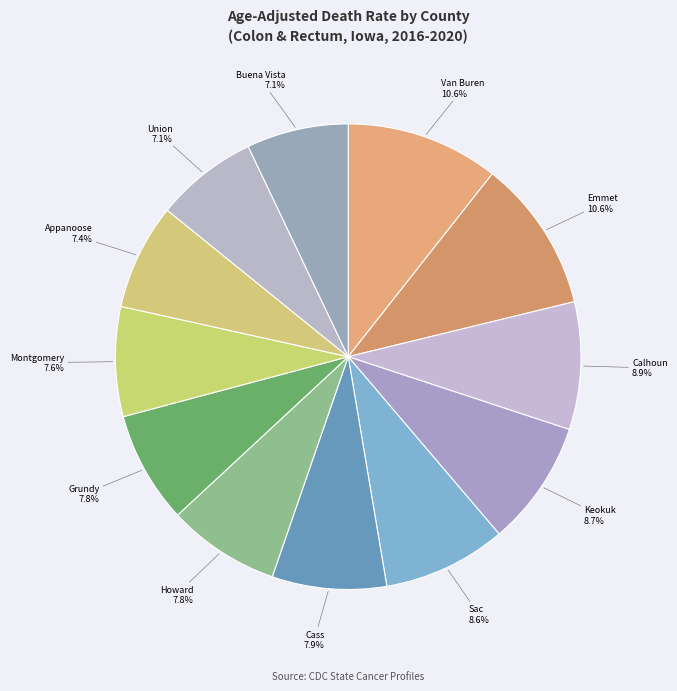

To the nearest percent, what is the difference between the largest and smallest slice percentages?

4%